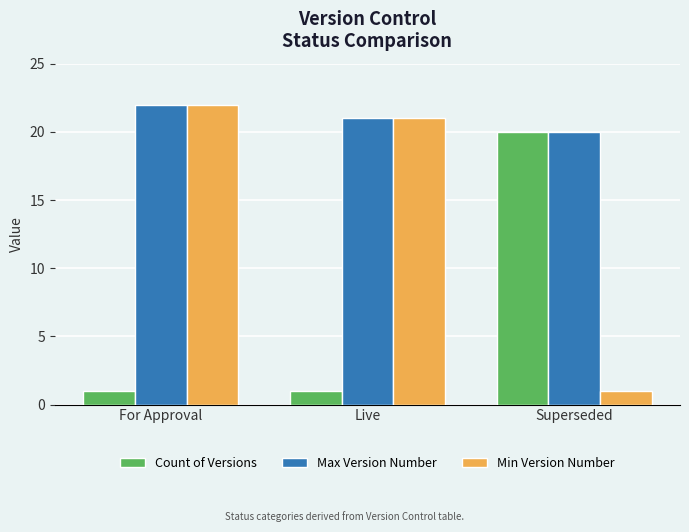

The Count of Versions series shows 1 at Live. True or false?

True